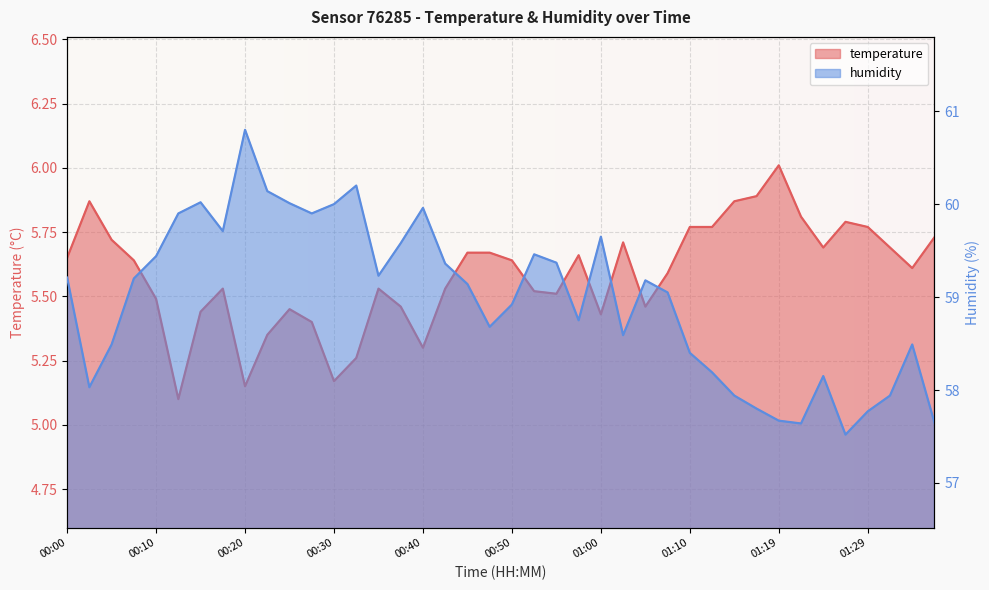

List the series in order of their overall mean, lowest first.

temperature, humidity